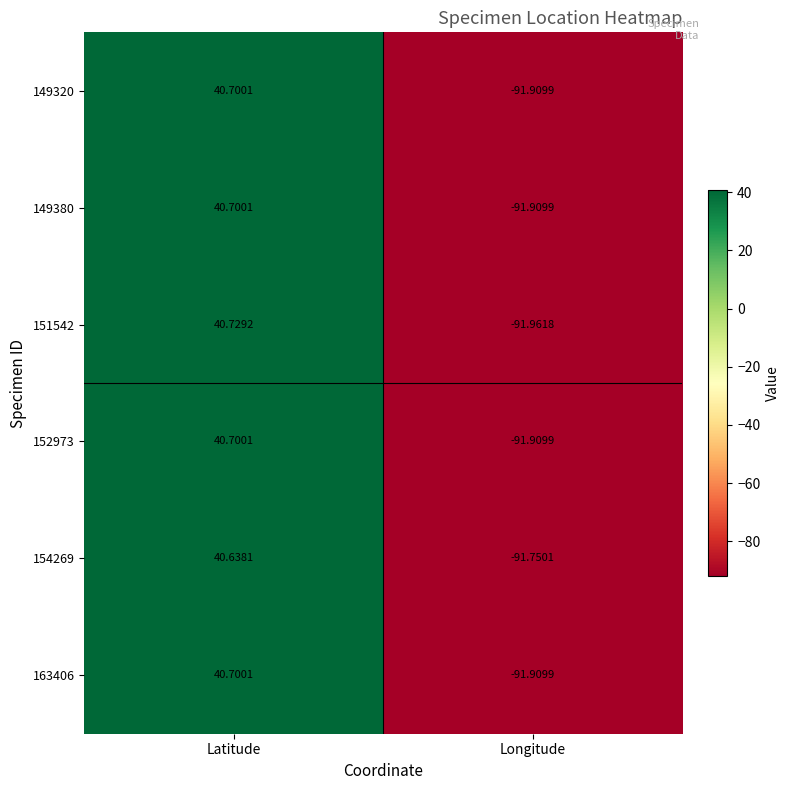

List the labels in order of 149320 value, smallest first.

Longitude, Latitude